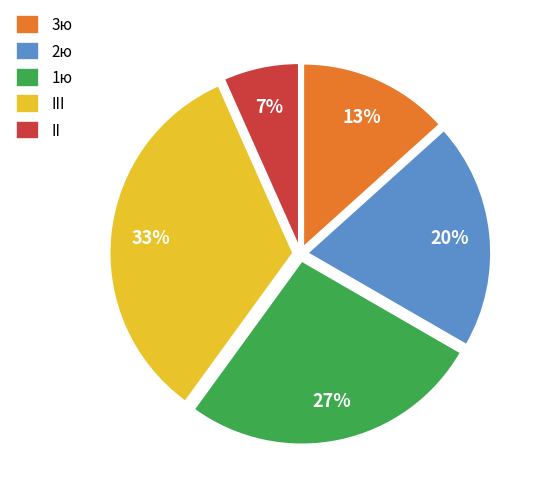

Combined, do 2ю and 1ю account for over 50%?

No